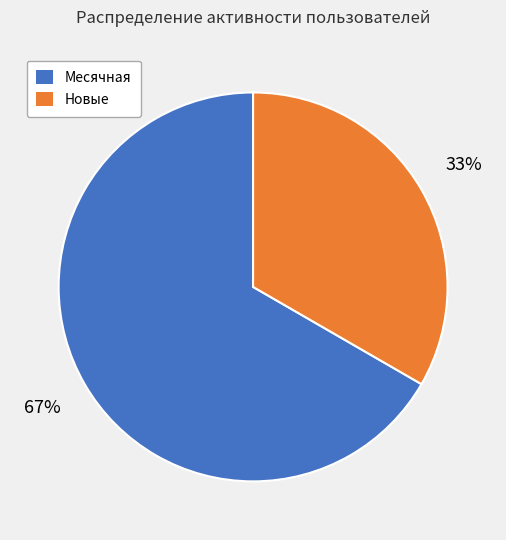

Count the number of slices in the pie.

2